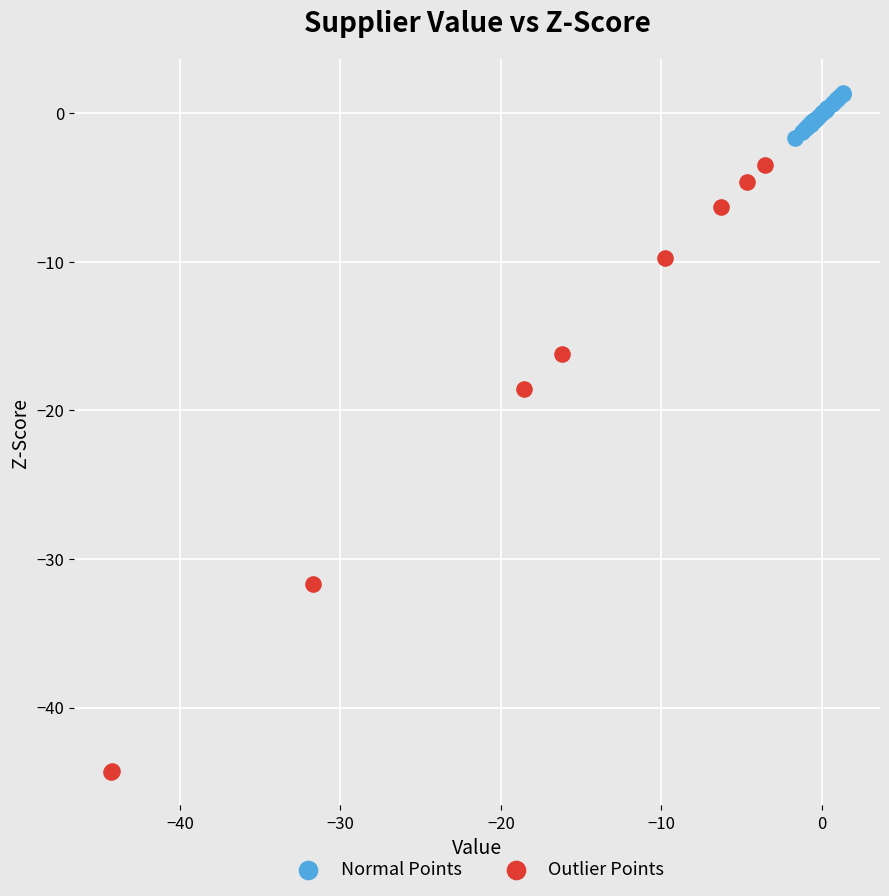

Which series contains the lowest Y value?

Outlier Points